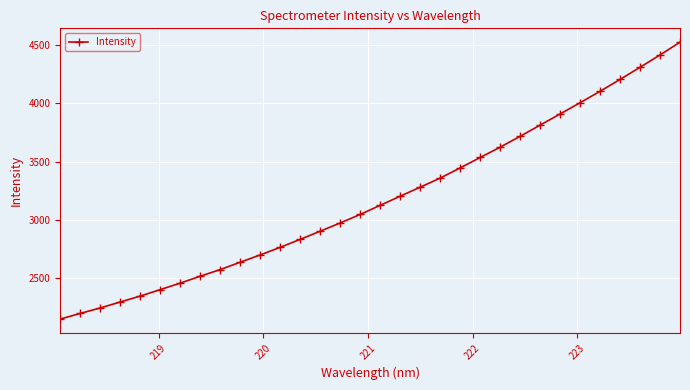

What is the sum of all values?

101644.4